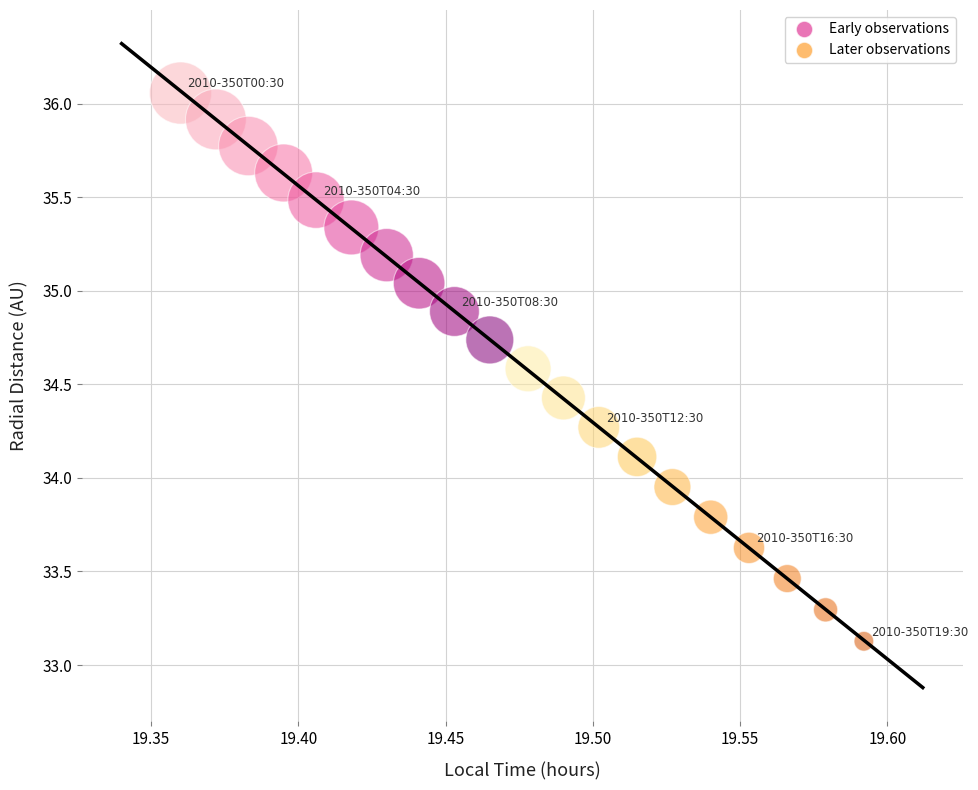

Which series contains the lowest Y value?

Later observations